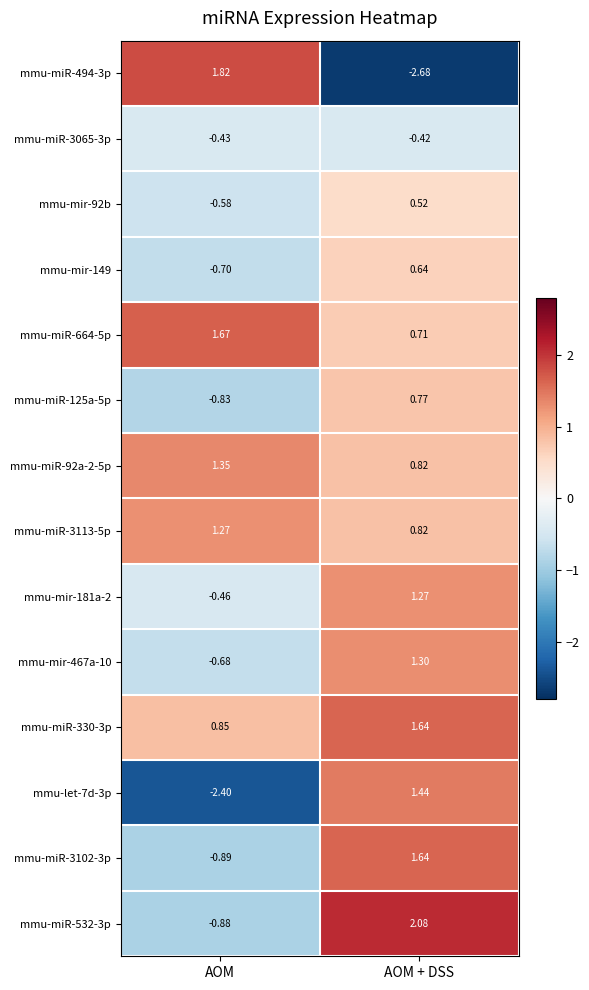

Which label corresponds to the smallest value in the chart?

AOM + DSS